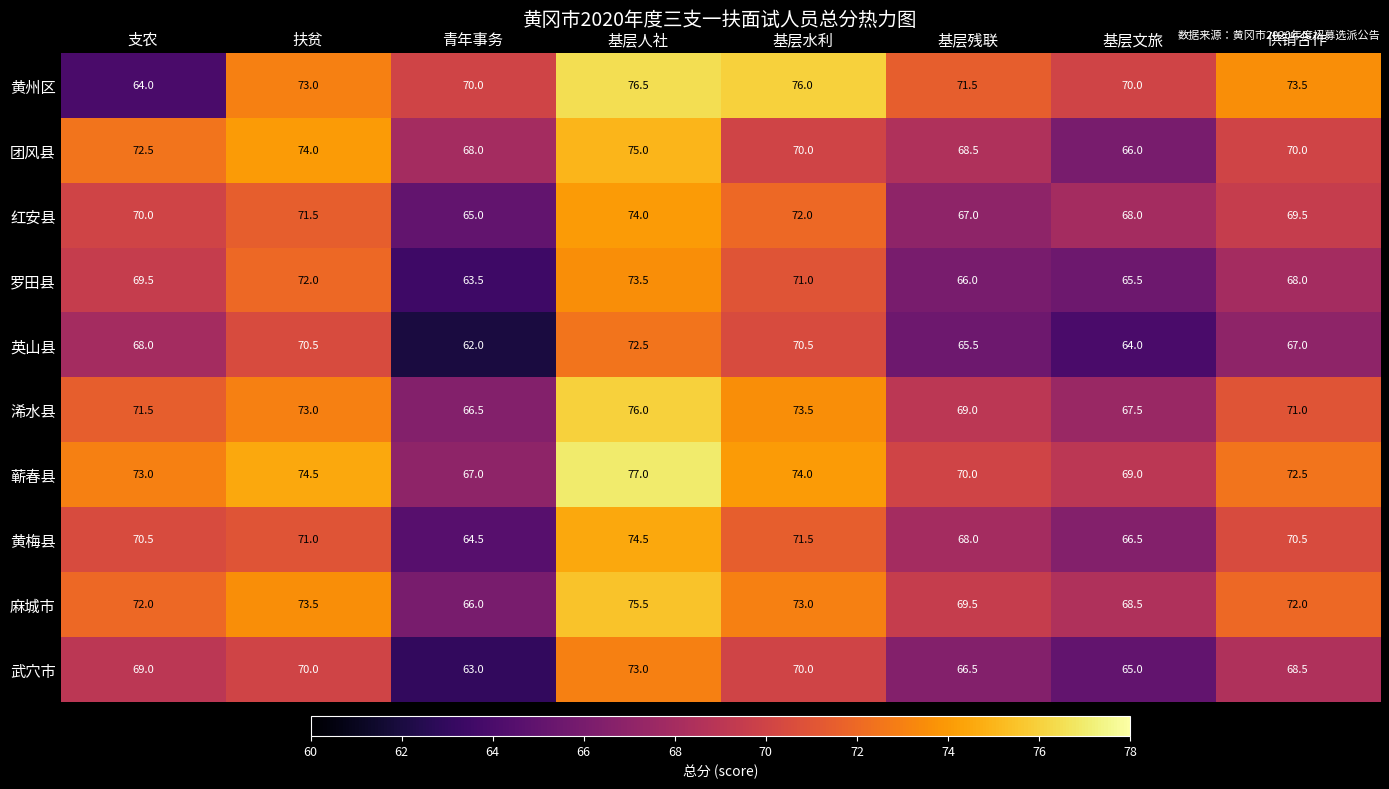

How many values in the 英山县 series are below 68?

4